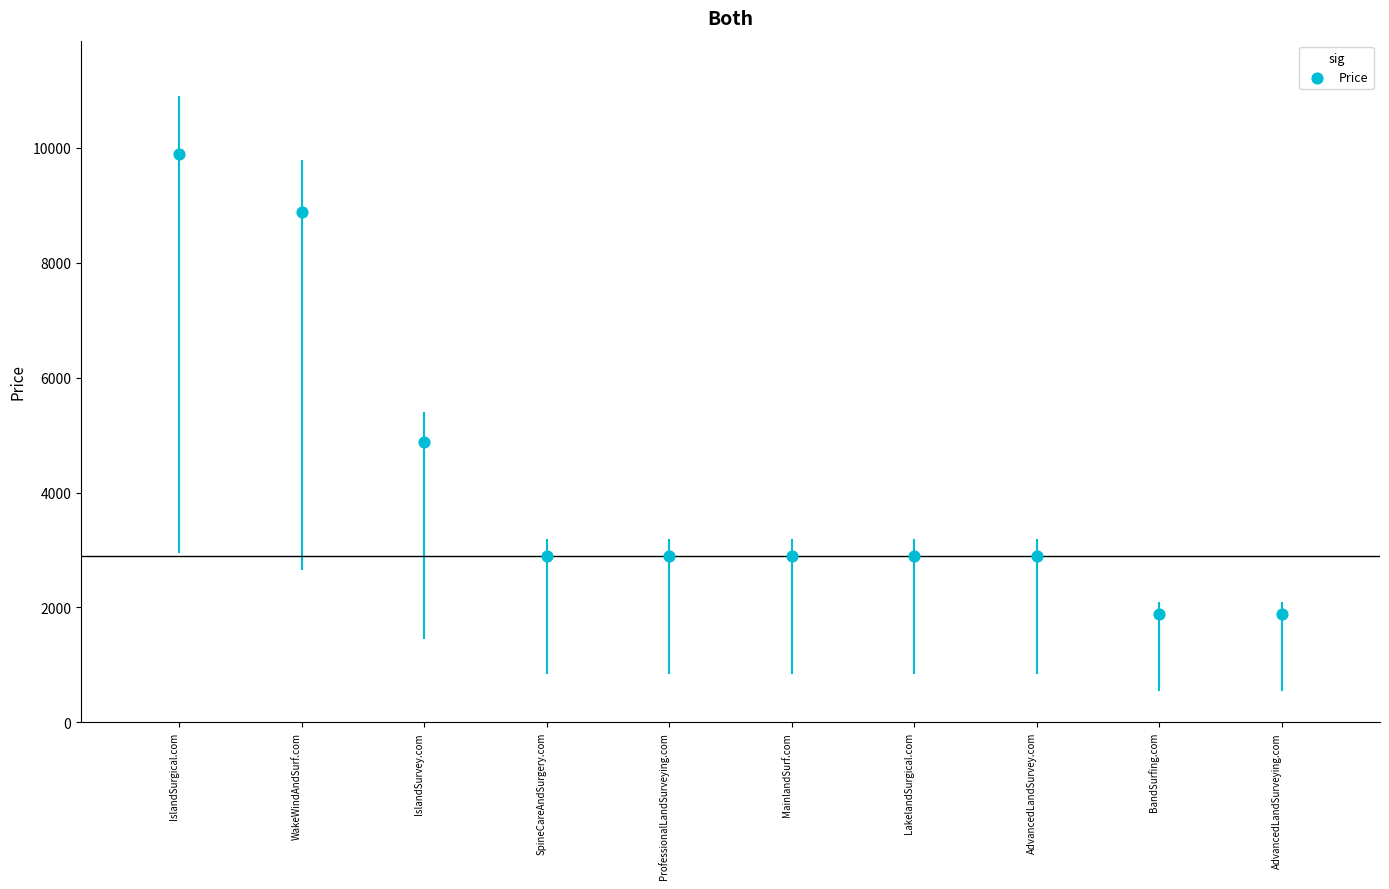

What is the range of Y values (max minus min)?

8000